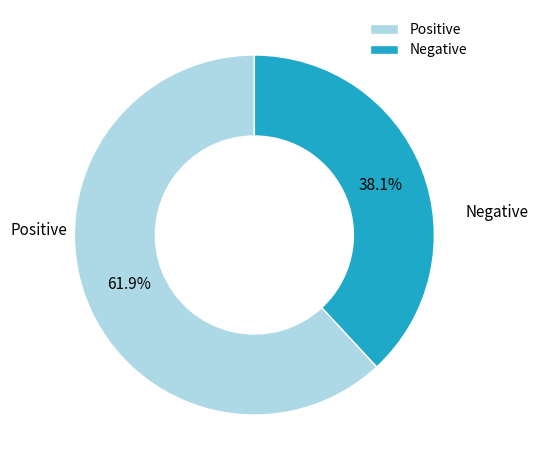

Which slice is the largest?

Positive